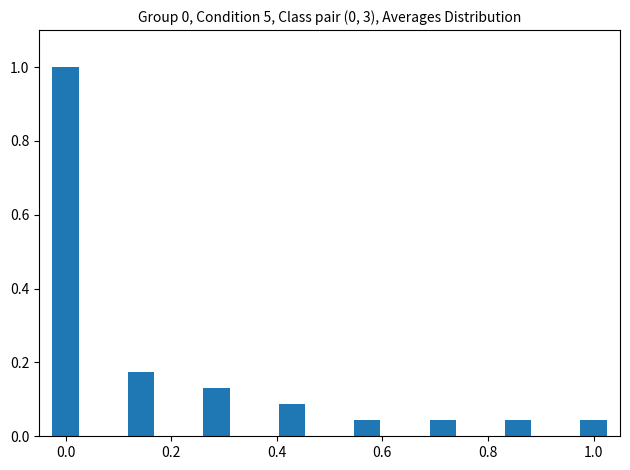

What is the difference between the maximum and minimum values?

1.0